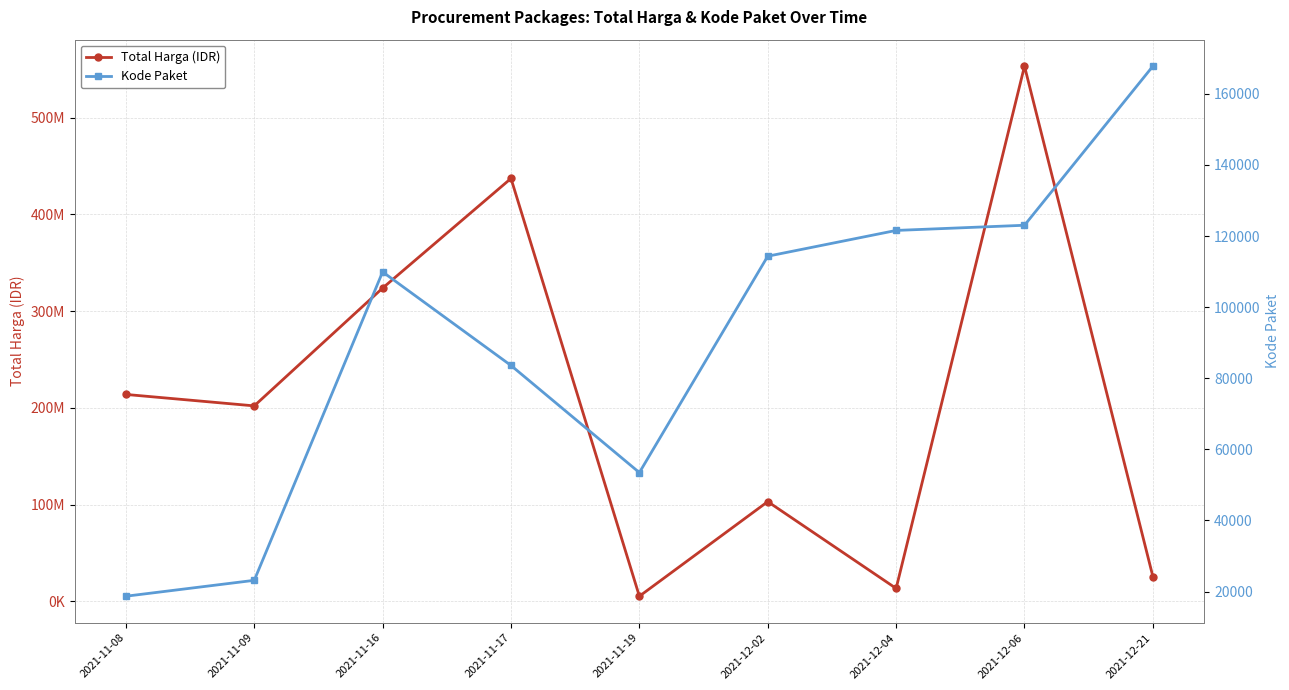

Which series changed the most between 2021-11-08 and 2021-11-17?

Total Harga (IDR)